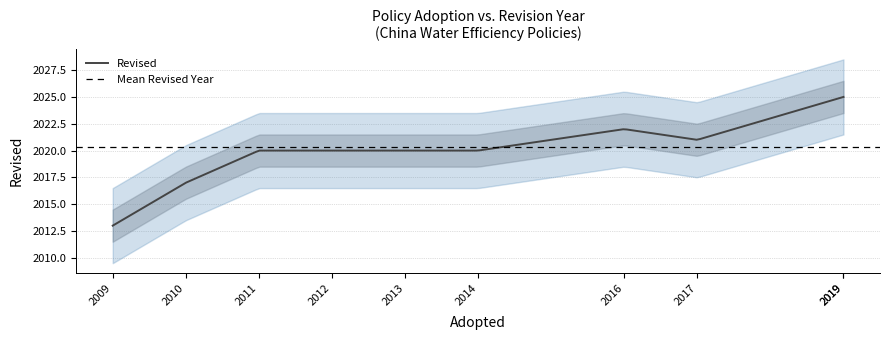

What is the greatest value displayed?

2025